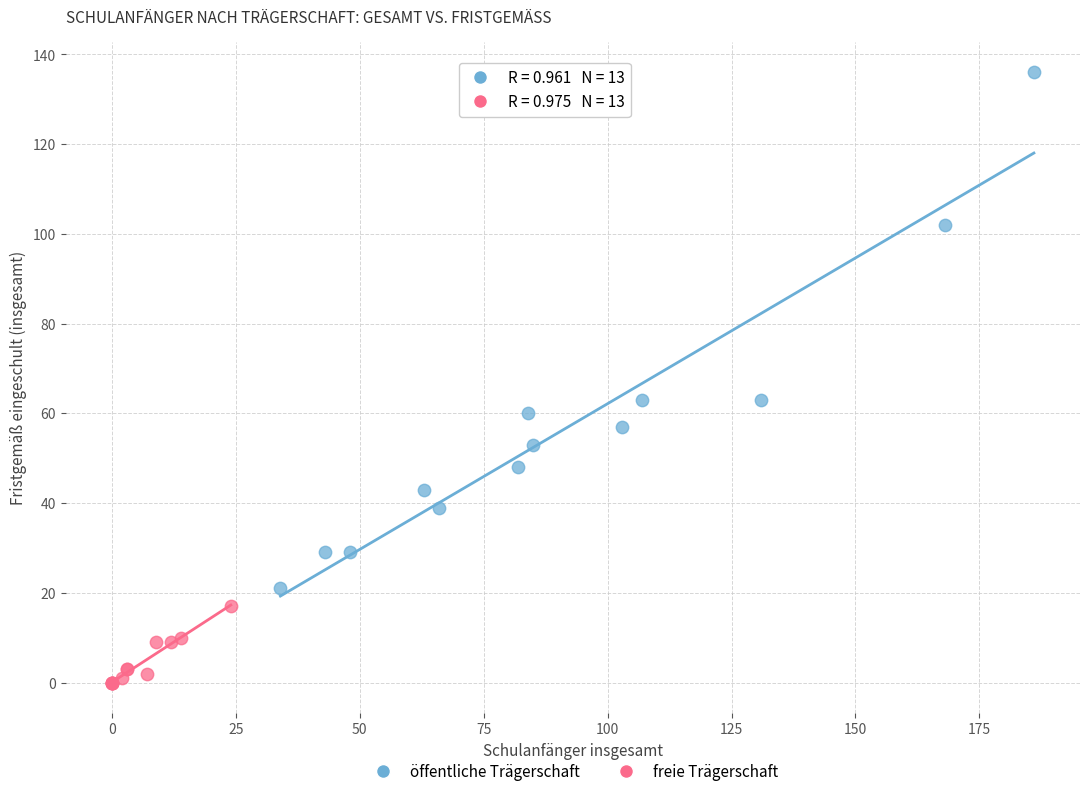

What are all the series names shown in the legend?

öffentliche Trägerschaft, freie Trägerschaft